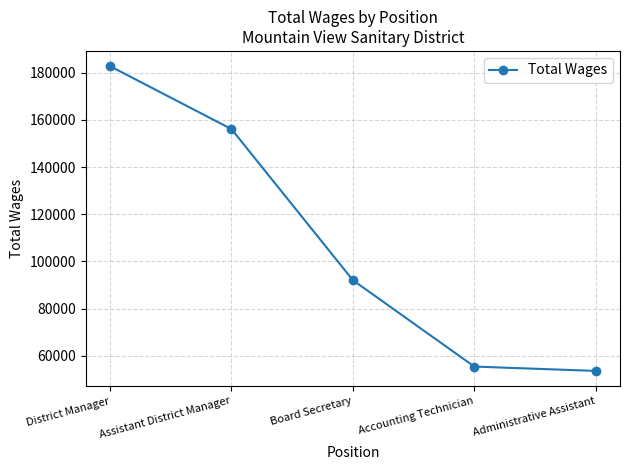

At which label is the value closest to 118180?

Board Secretary